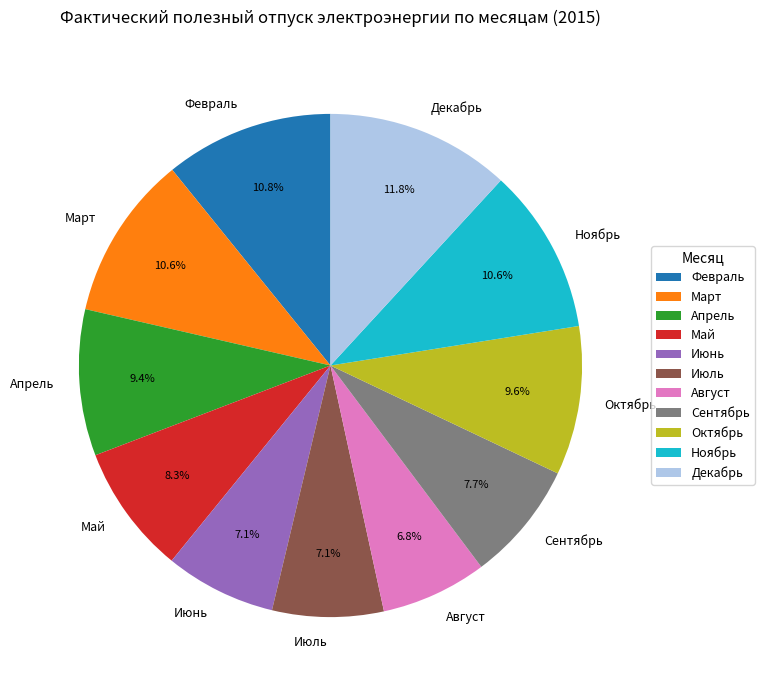

To the nearest percent, what is the difference between the Апрель and Февраль slice percentages?

1%